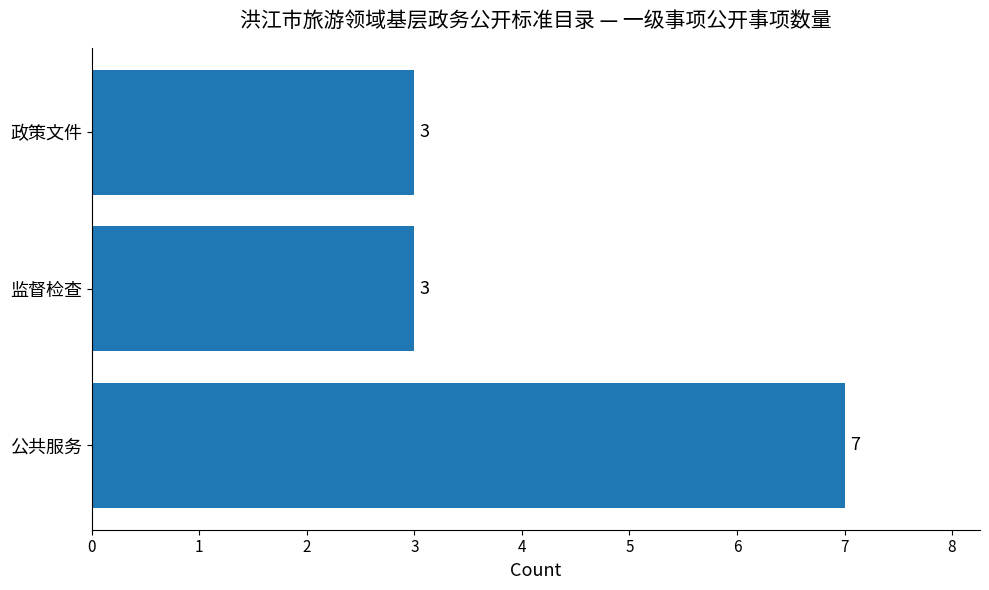

Reading top to bottom, list all the values displayed in this chart.

政策文件=3	监督检查=3	公共服务=7